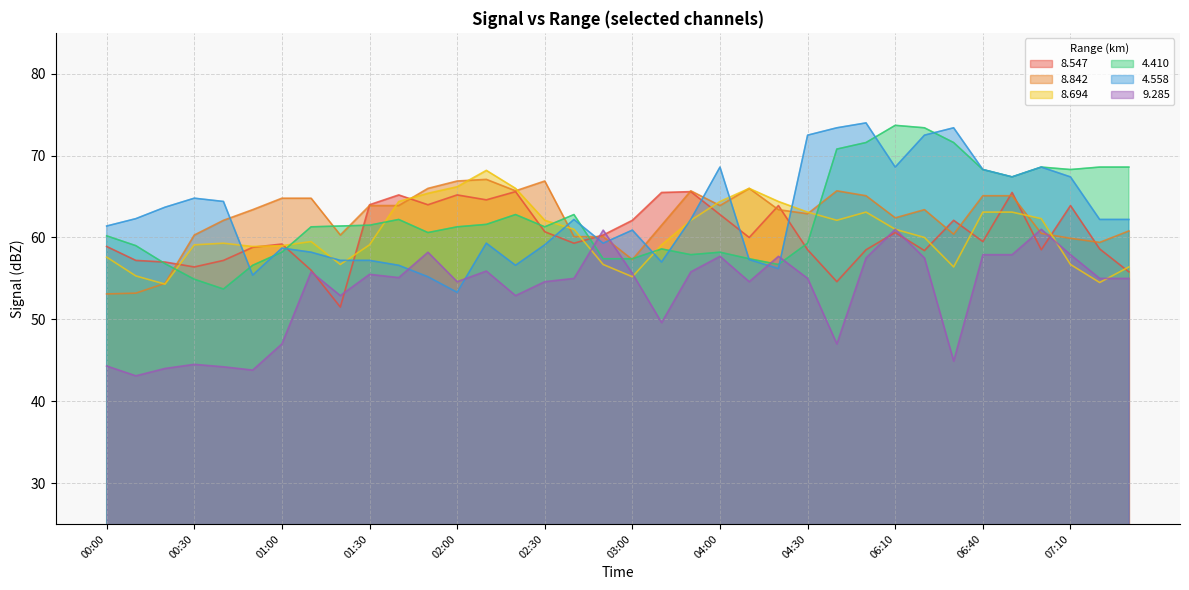

What is the difference between the maximum and minimum values in the 8.547 series?

14.1